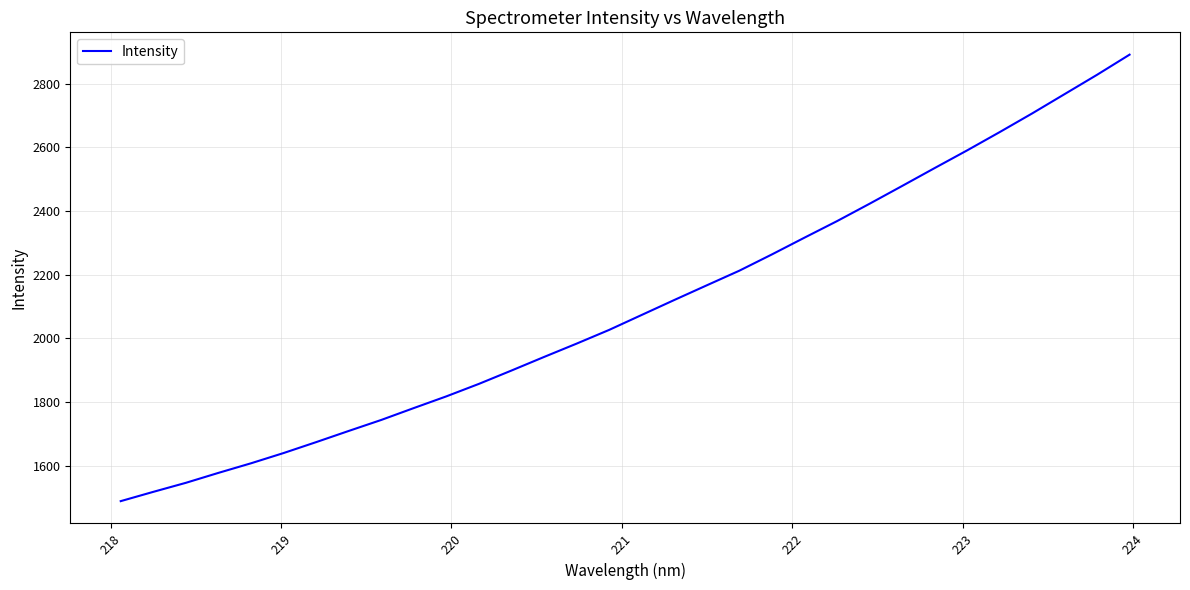

What is the difference between the maximum and minimum values?

1403.2